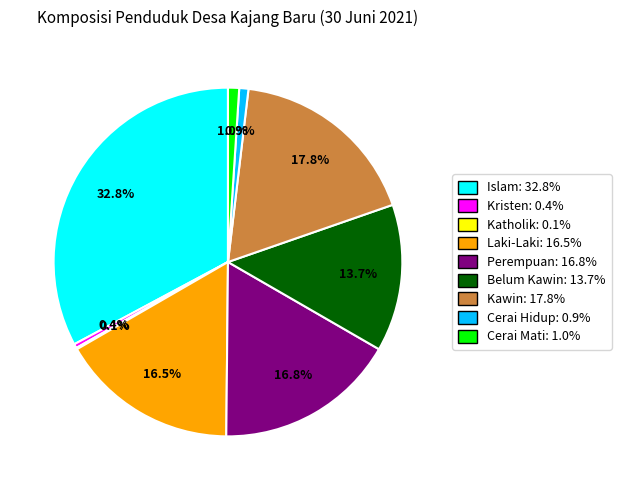

What percentage is the Belum Kawin slice, to the nearest percent?

14%